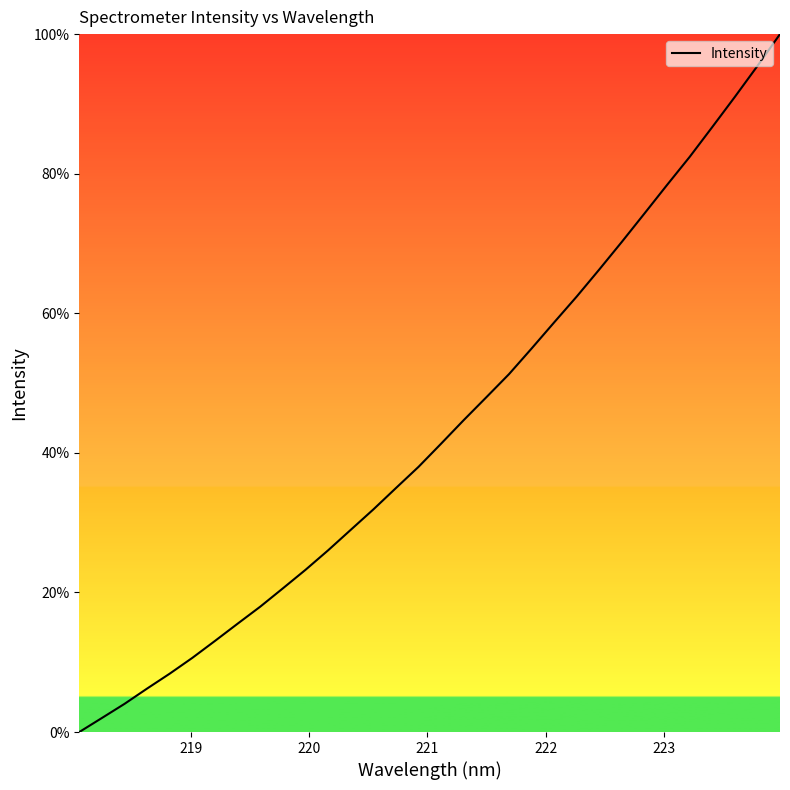

What is the maximum value shown in the chart?

100.0